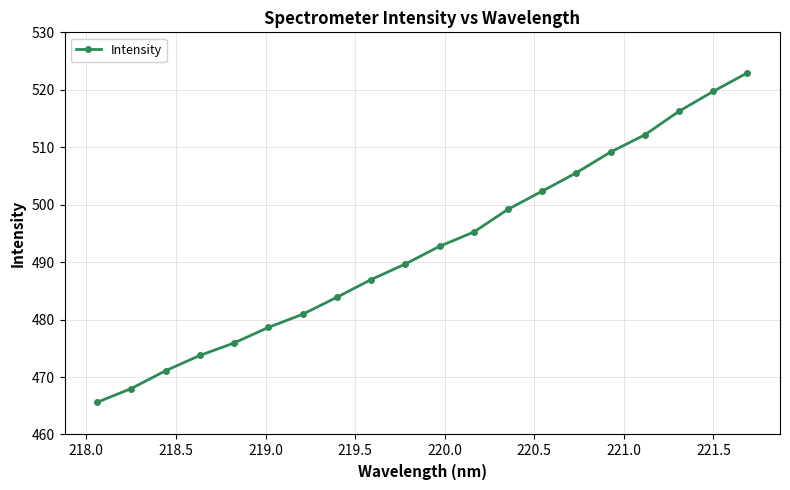

True or false: the data has more than 2 interior local peaks.

False